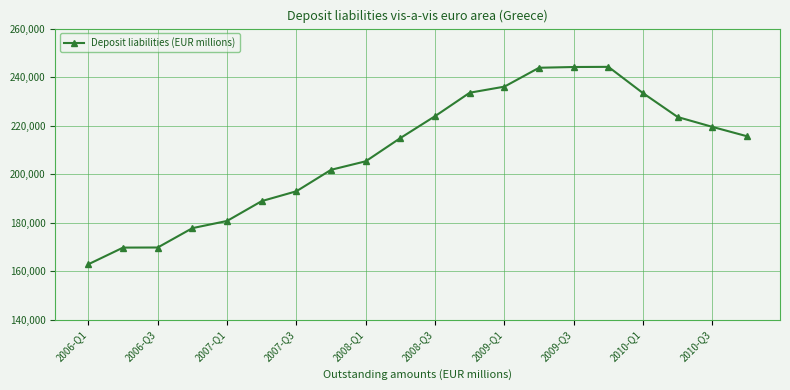

What is the value of the 6th point from the left?

188933